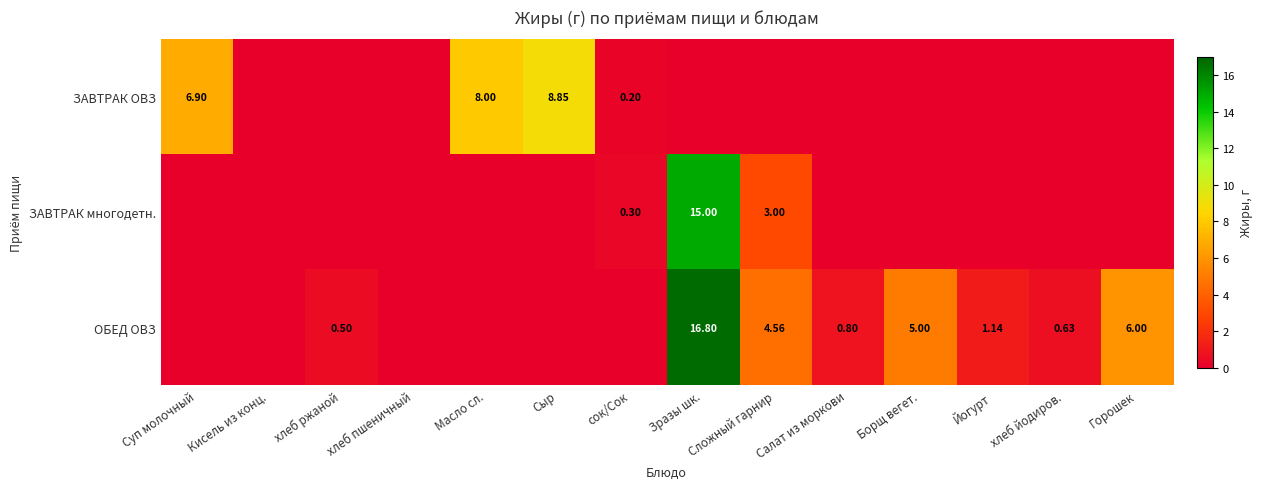

What is the average value of the ЗАВТРАК многодетн. series?

1.3